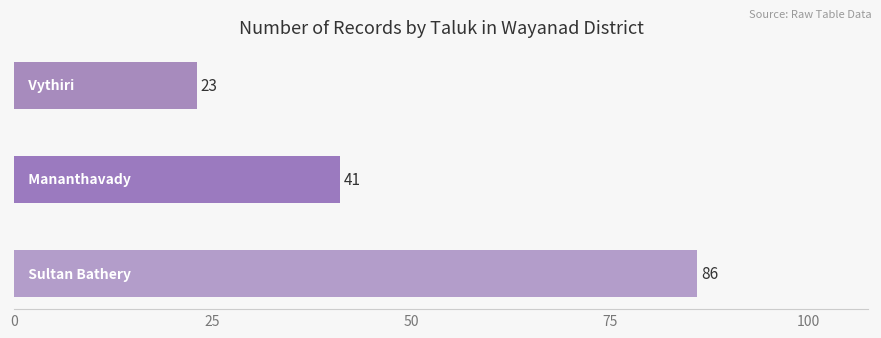

What is the greatest value displayed?

86